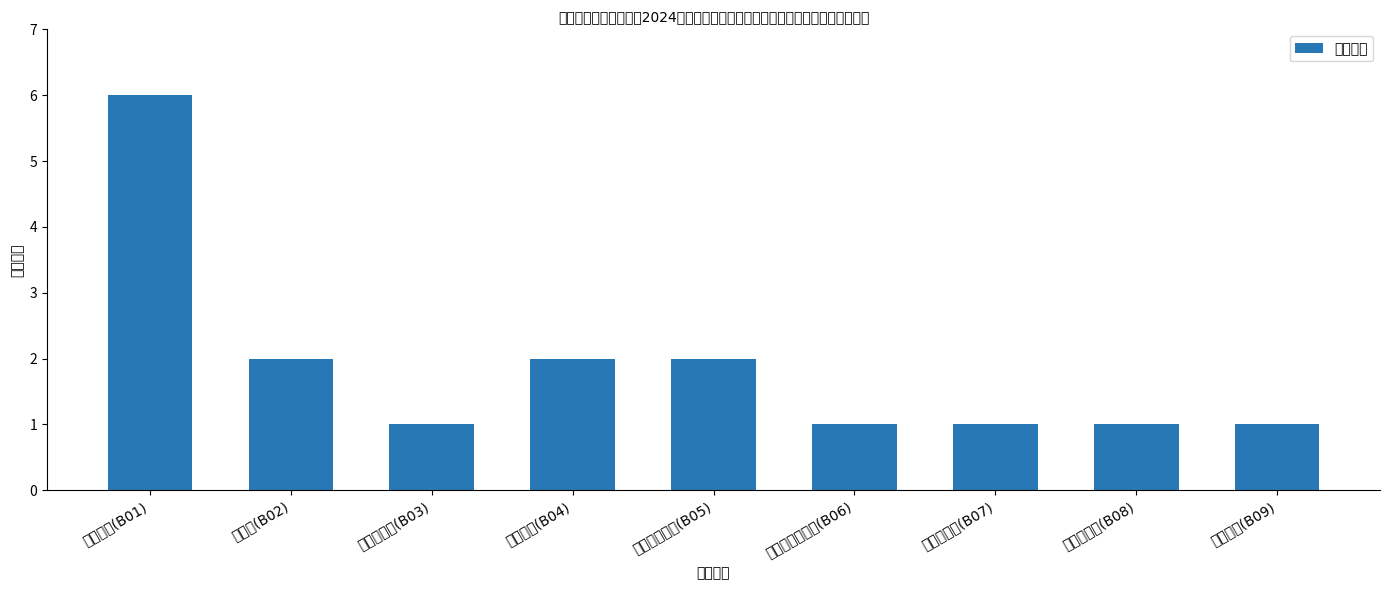

What is the minimum value shown in the chart?

1